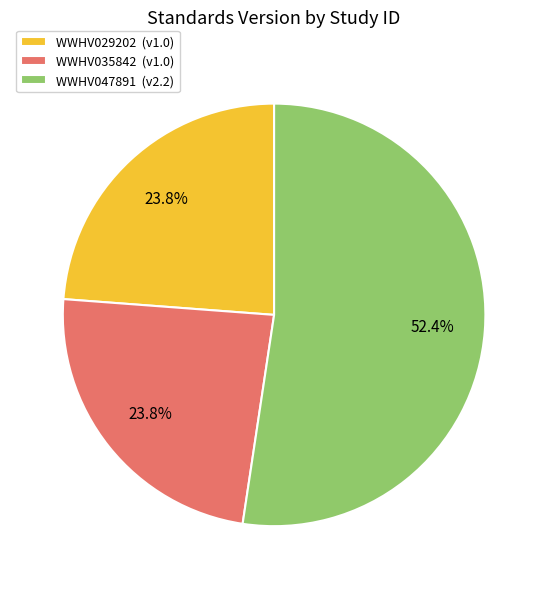

Which slice is the largest?

WWHV047891